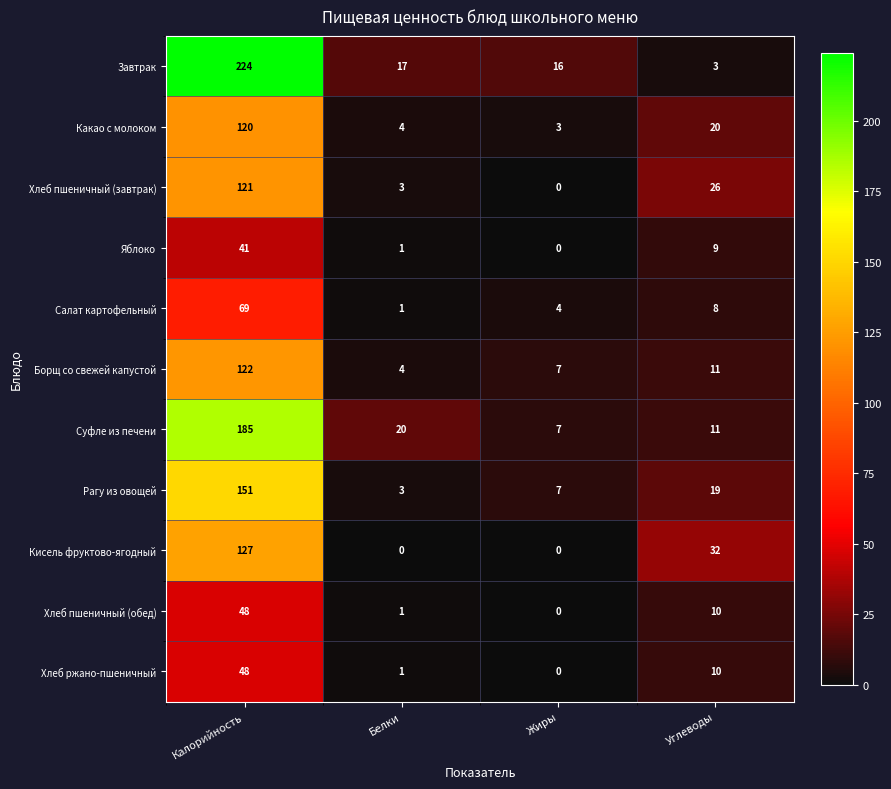

What is the spread (max minus min) of values at Белки?

20